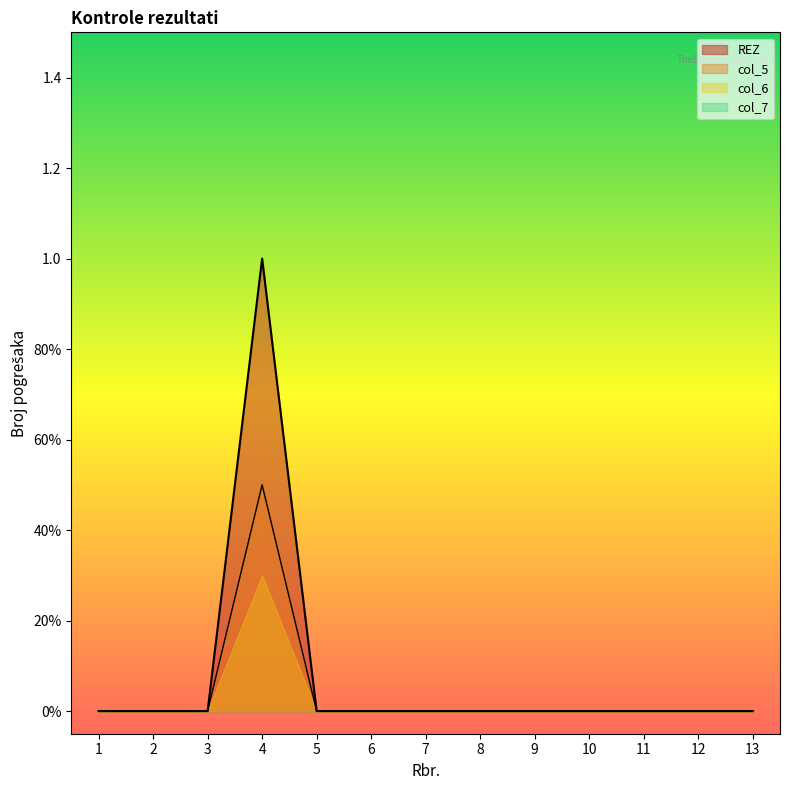

What is the average value of the Pogreška series?

0.1